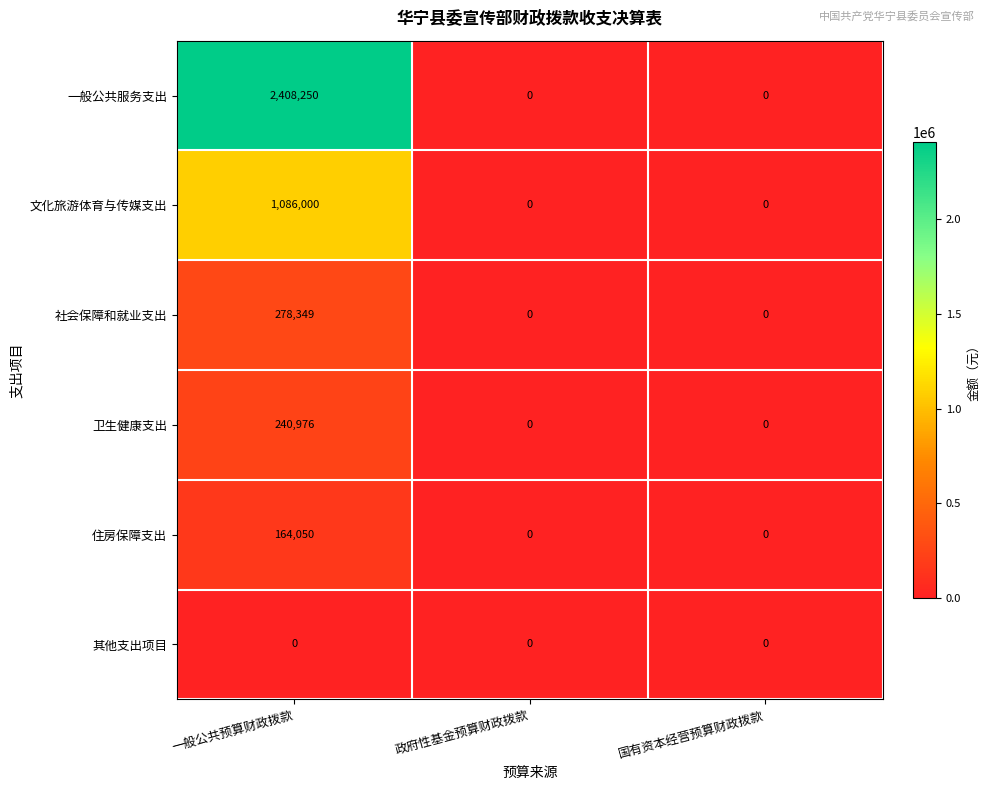

Reading left to right, list all the values displayed in this chart.

一般公共服务支出: 一般公共预算财政拨款=2408250	政府性基金预算财政拨款=0	国有资本经营预算财政拨款=0
文化旅游体育与传媒支出: 一般公共预算财政拨款=1086000	政府性基金预算财政拨款=0	国有资本经营预算财政拨款=0
社会保障和就业支出: 一般公共预算财政拨款=278349	政府性基金预算财政拨款=0	国有资本经营预算财政拨款=0
卫生健康支出: 一般公共预算财政拨款=240976	政府性基金预算财政拨款=0	国有资本经营预算财政拨款=0
住房保障支出: 一般公共预算财政拨款=164050	政府性基金预算财政拨款=0	国有资本经营预算财政拨款=0
其他支出项目: 一般公共预算财政拨款=0	政府性基金预算财政拨款=0	国有资本经营预算财政拨款=0